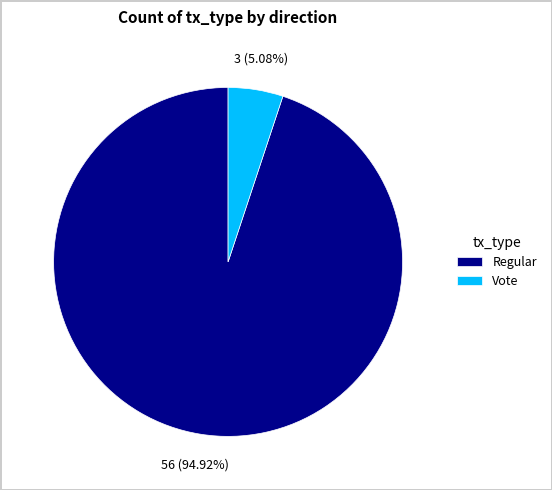

To the nearest percent, what percentage of the pie is Vote?

5%